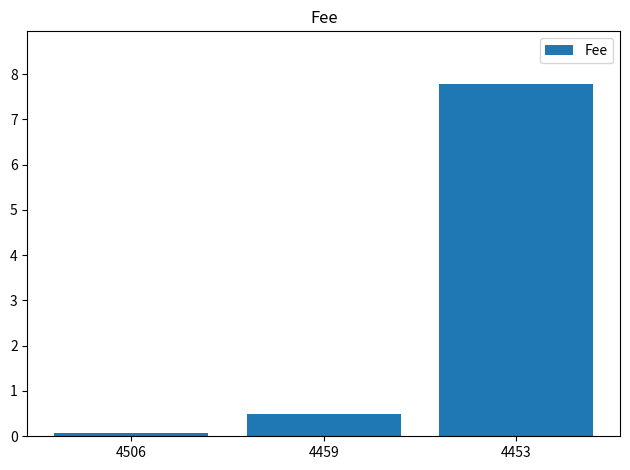

True or false: the data shows 7.8 at 4453.

True